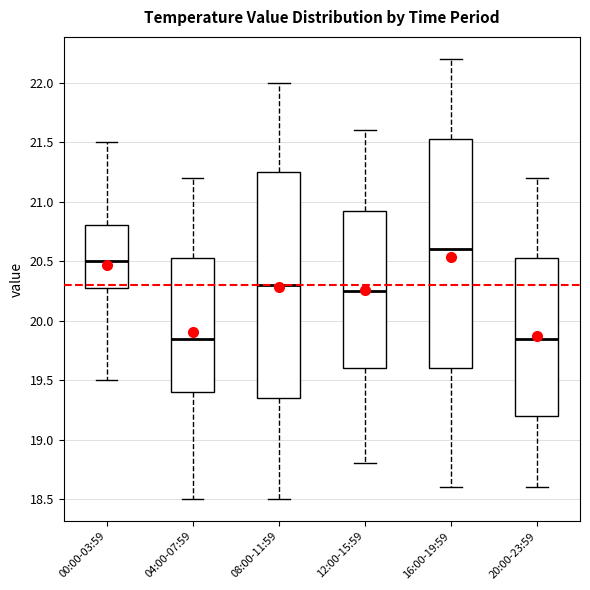

Reading left to right, transcribe this box plot: for each box, give where its median line is, the range the box spans, and where its two whiskers end, as read against the y-axis. The values are not printed on the chart, so give them approximately, as read against the axis.

00:00-03:59: median 20.50, box 20.30 to 20.80, whiskers 19.50 to 21.50
04:00-07:59: median 19.85, box 19.40 to 20.55, whiskers 18.50 to 21.20
08:00-11:59: median 20.30, box 19.35 to 21.25, whiskers 18.50 to 22.00
12:00-15:59: median 20.25, box 19.60 to 20.95, whiskers 18.80 to 21.60
16:00-19:59: median 20.60, box 19.60 to 21.55, whiskers 18.60 to 22.20
20:00-23:59: median 19.85, box 19.20 to 20.55, whiskers 18.60 to 21.20